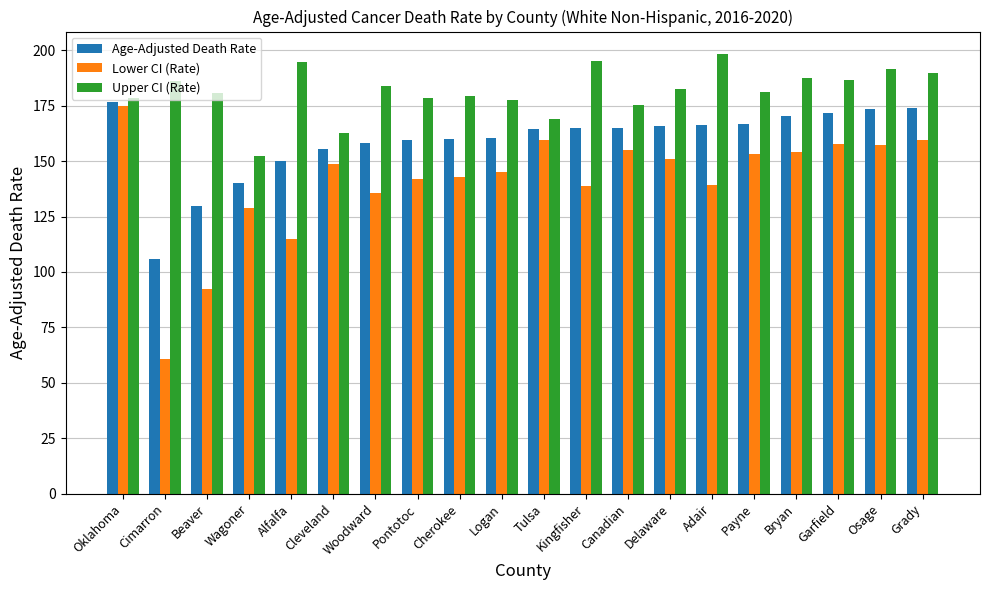

The Lower CI (Rate) series shows 85.9 at Wagoner. True or false?

False